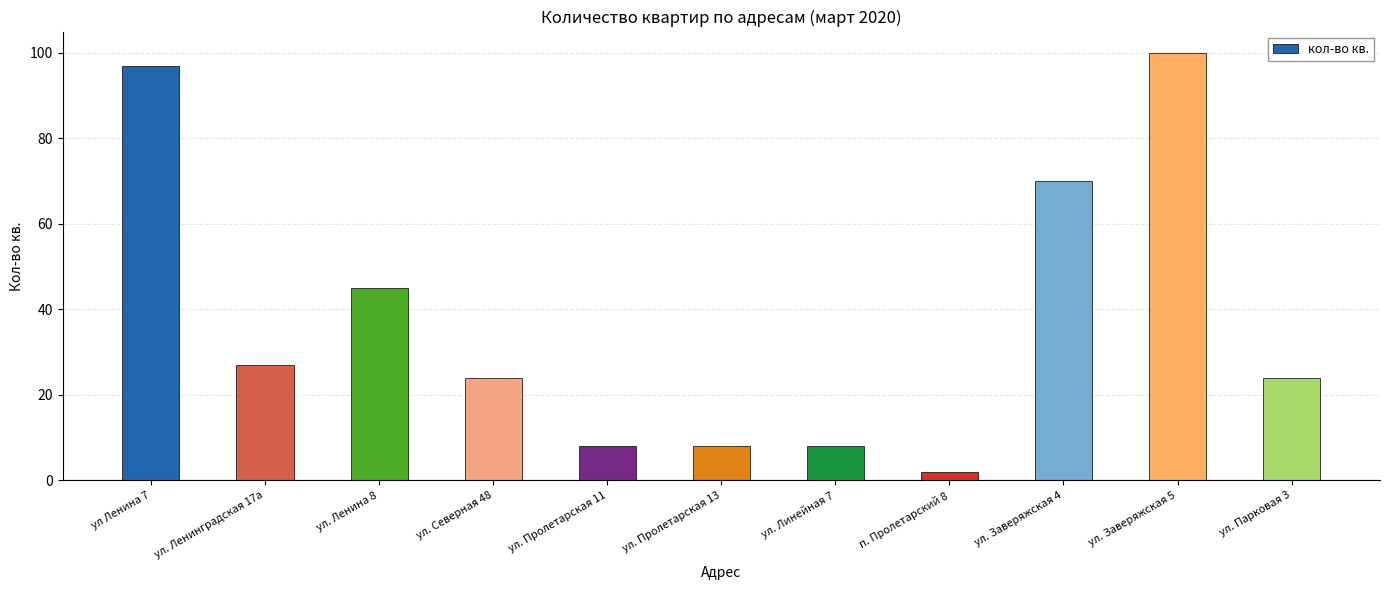

How many categories are shown in the chart?

11